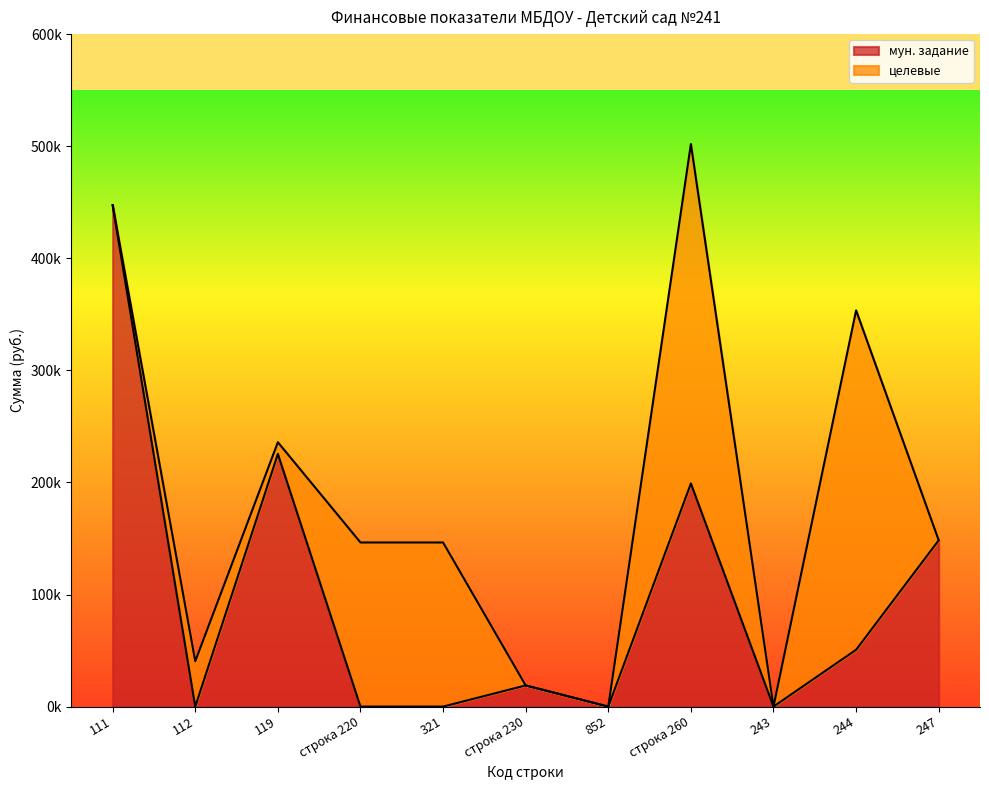

True or false: there are more than 1 points higher than both neighbors.

True